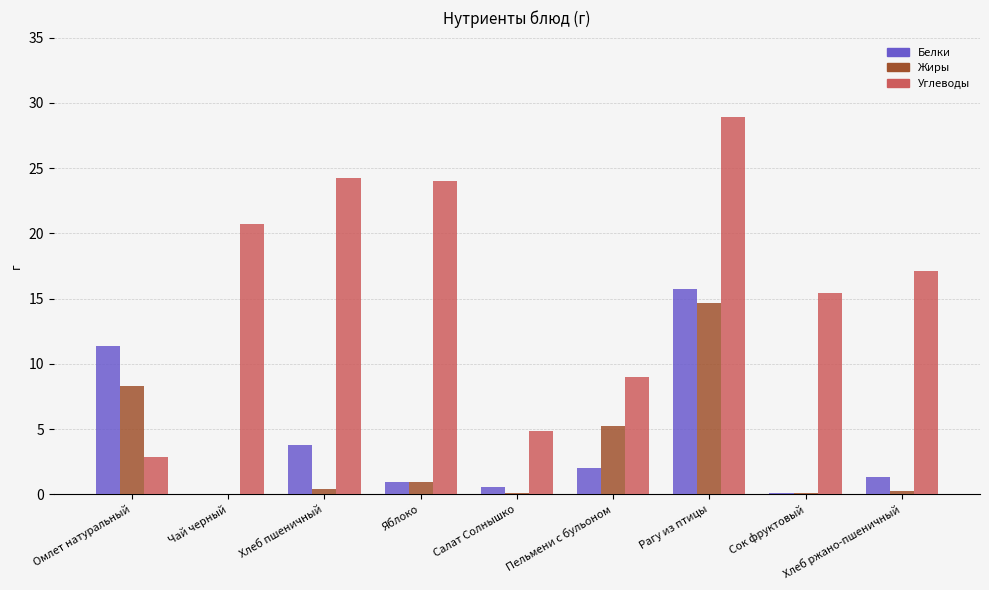

What is the maximum value for Углеводы?

28.9